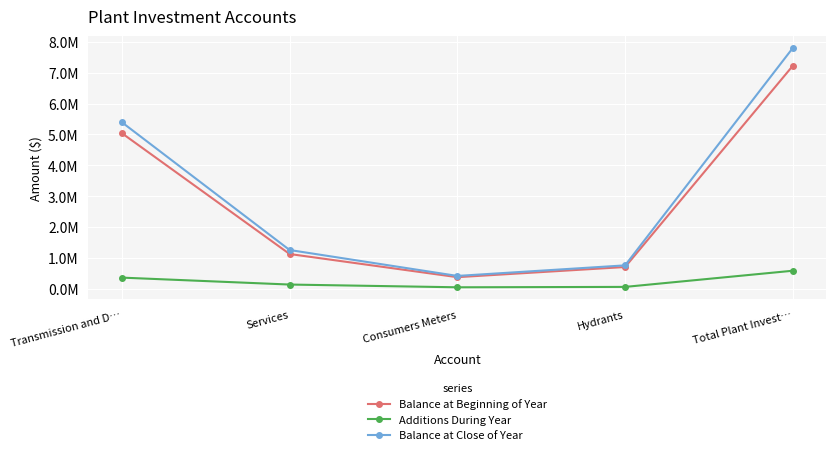

What is the average value of the Balance at Beginning of Year series?

2891605.5